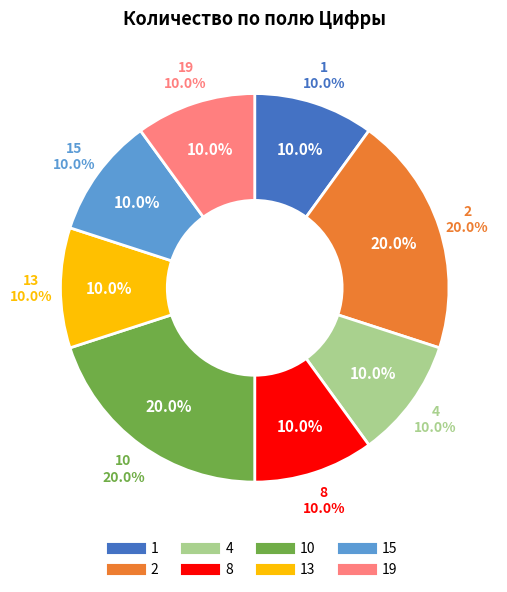

Which slice is the smallest?

1